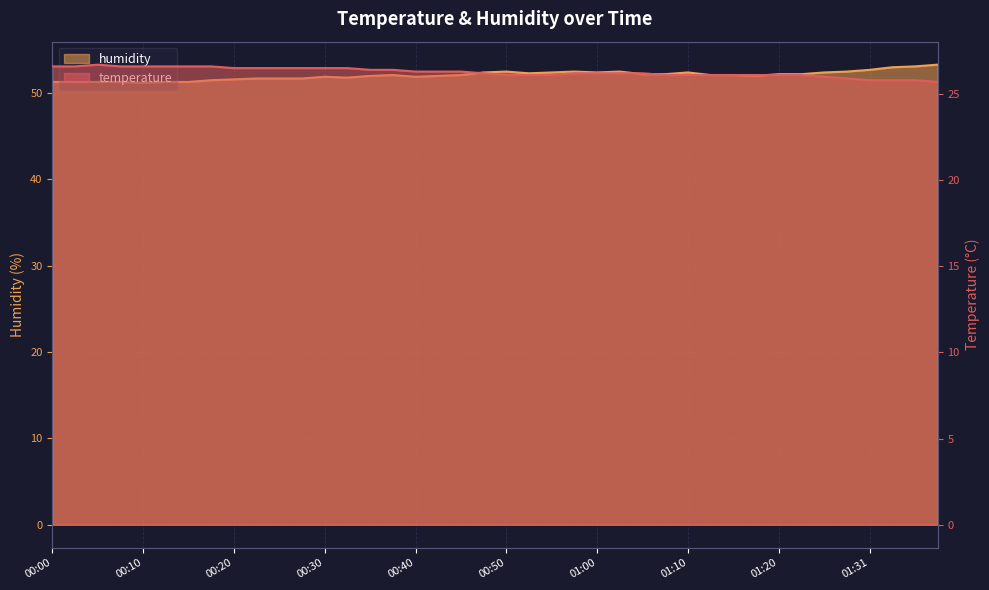

The value of temperature at 00:20 is 26.5. True or false?

True